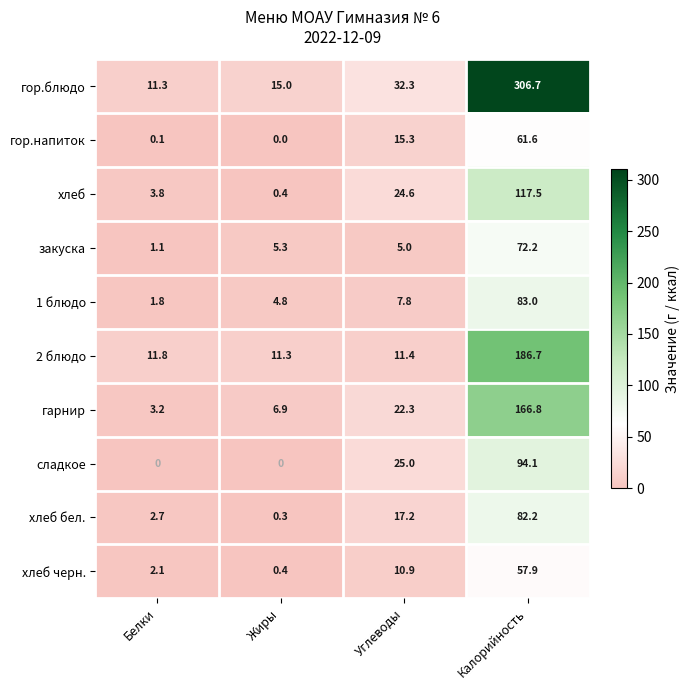

The сладкое series shows 0.0 at Белки. True or false?

True